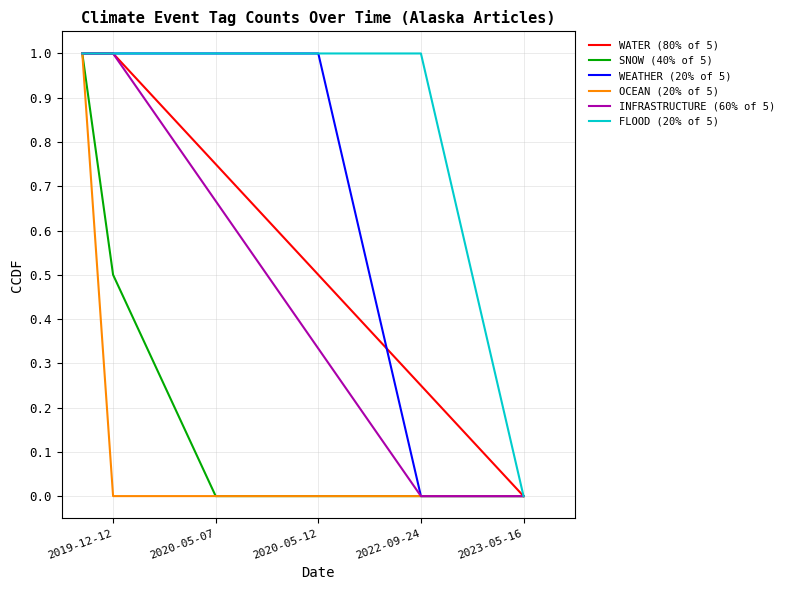

What is the maximum value for WATER (80% of 5)?

1.0